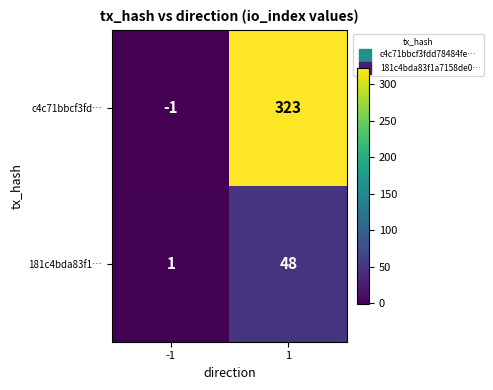

Is it true that c4c71bbcf3fd… equals -2 at -1?

False